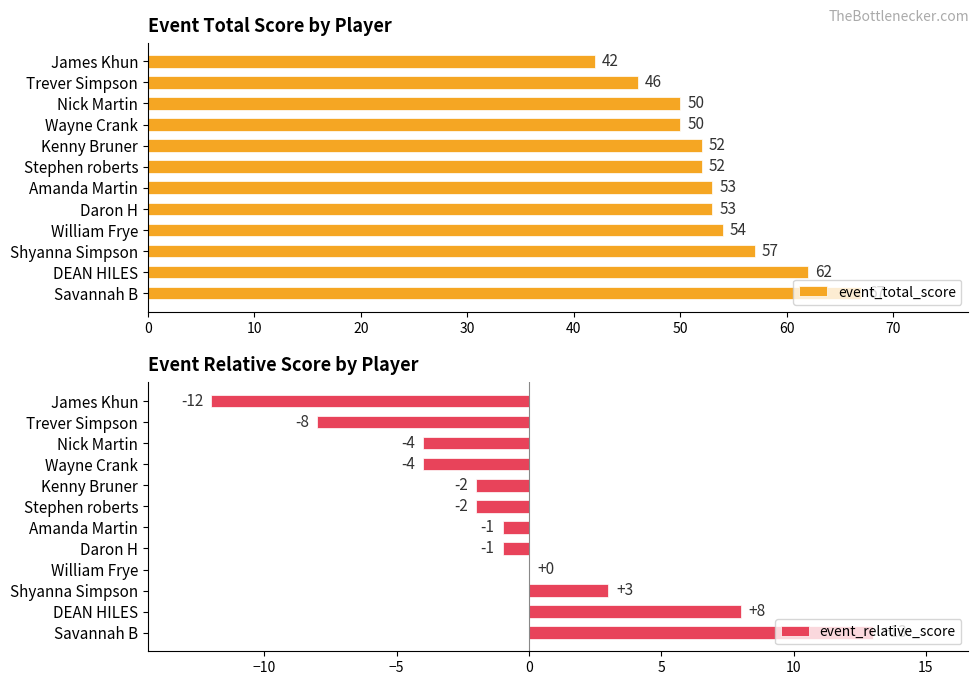

What is the difference between the second highest and second lowest values in the event_total_score series?

16